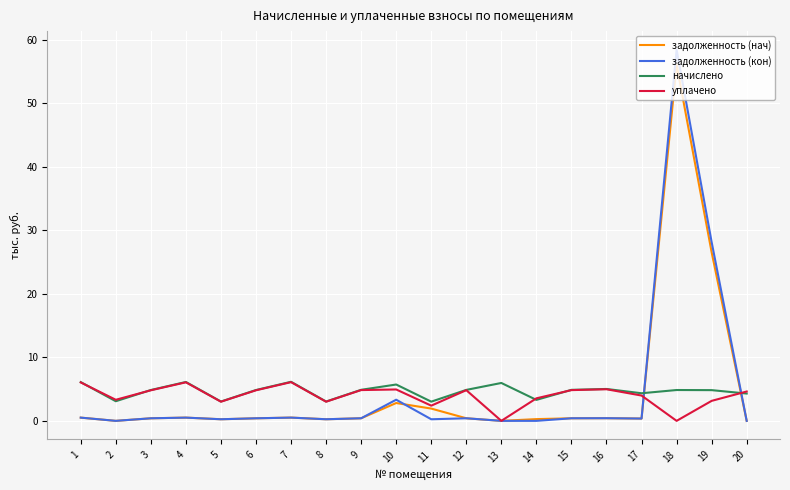

True or false: задолженность (кон) and начислено intersect in this chart.

True